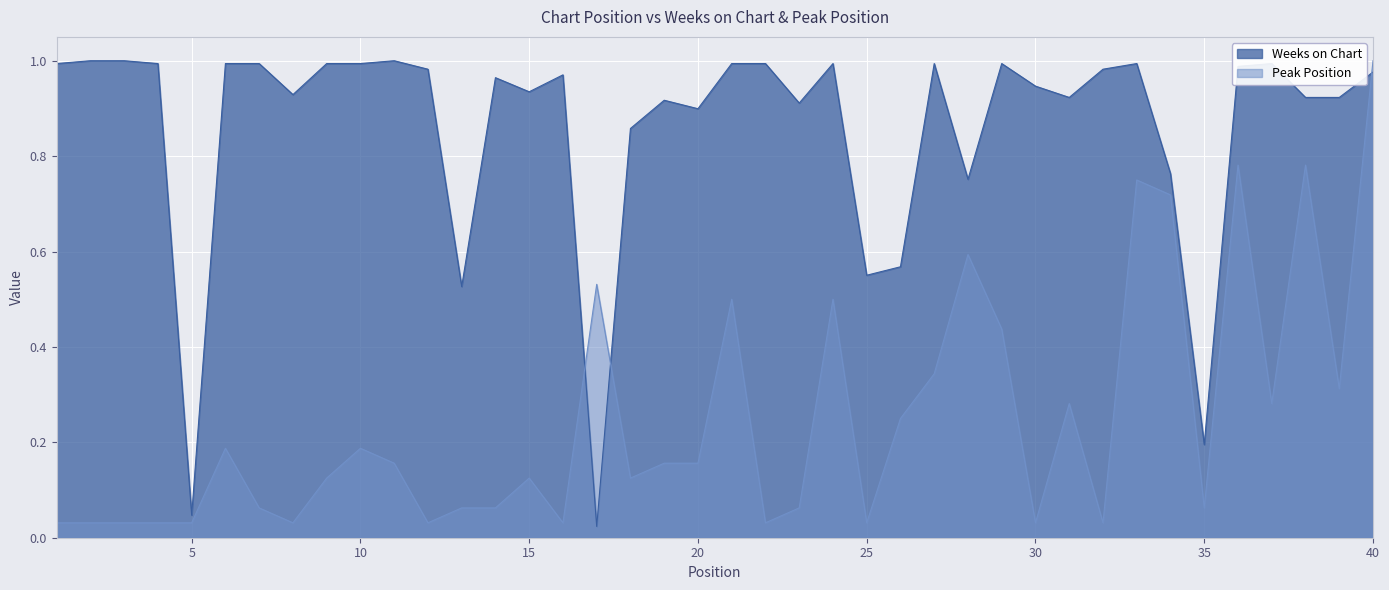

What is the difference between the second highest and minimum values in the Peak Position series?

0.8